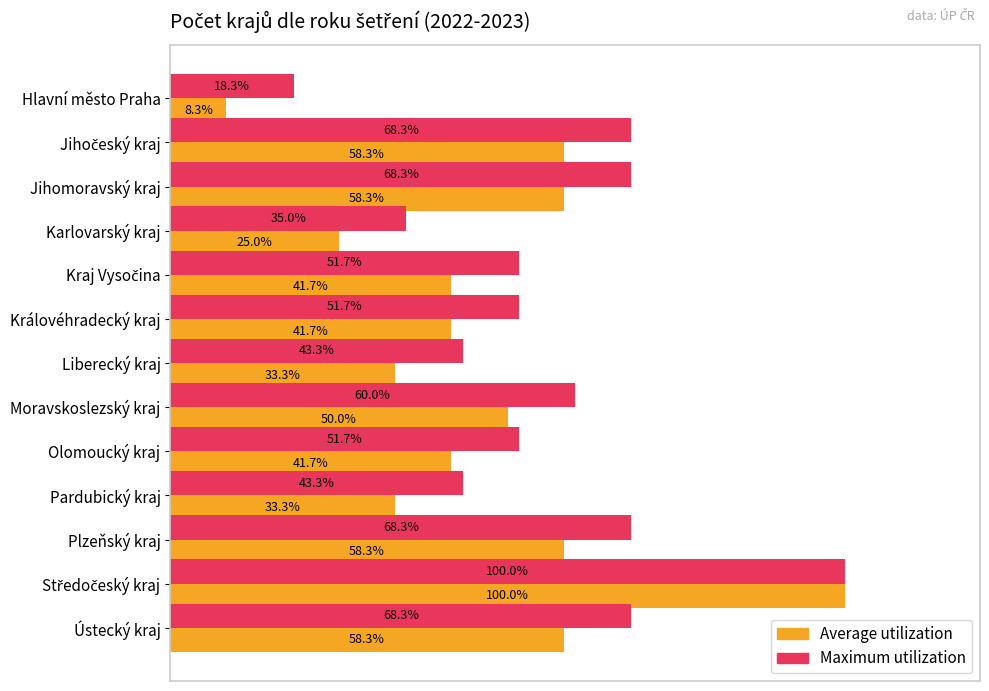

At which category does the chart reach its minimum across all series?

Hlavní město Praha